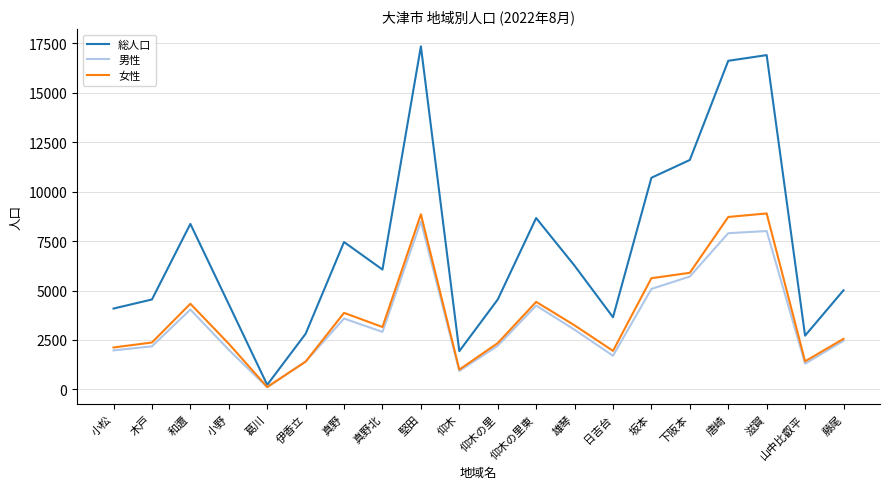

True or false: 男性 has a value of 472 at 日吉台.

False